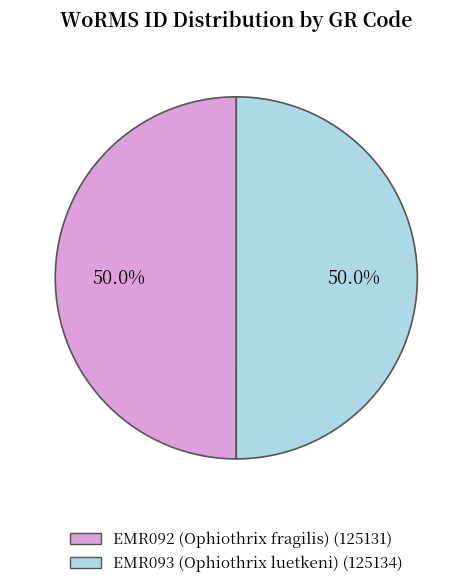

What is the ratio of the value at EMR093 (Ophiothrix luetkeni) to the value at EMR092 (Ophiothrix fragilis)?

1.0